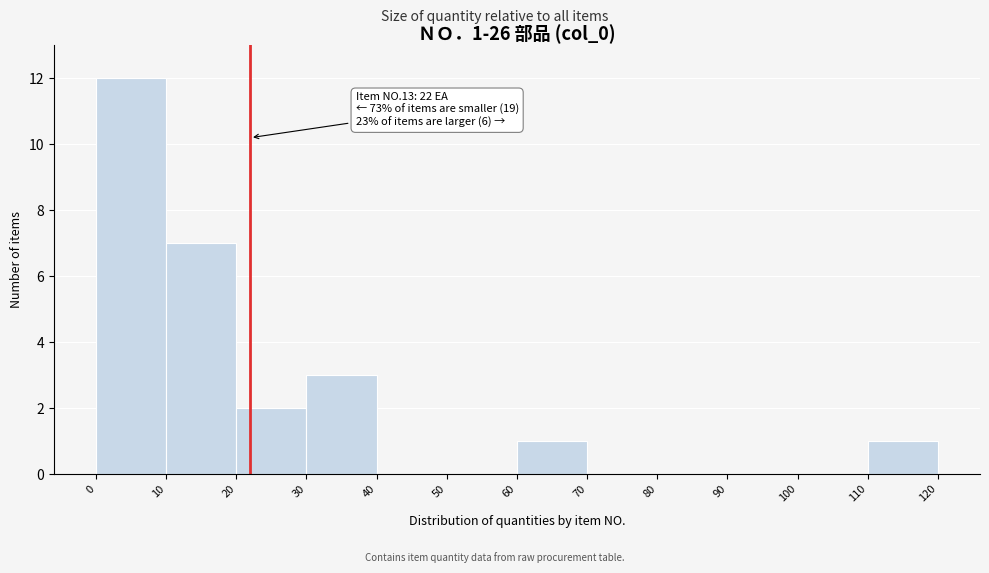

Over which range of the x-axis is the bar tallest?

0 to 10